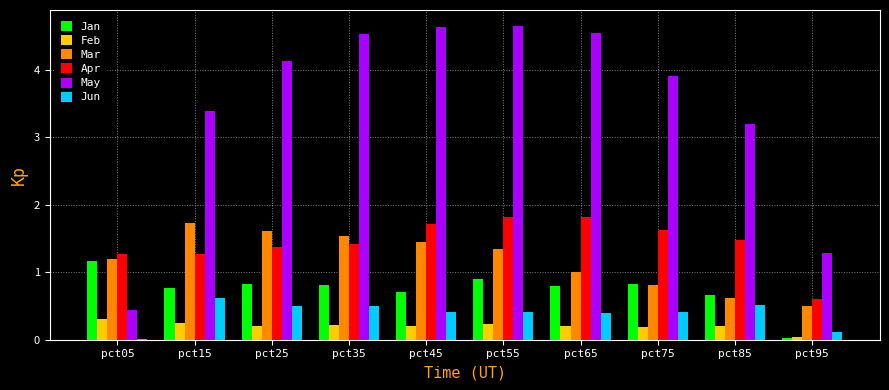

At which label does Jan reach its peak?

pct05